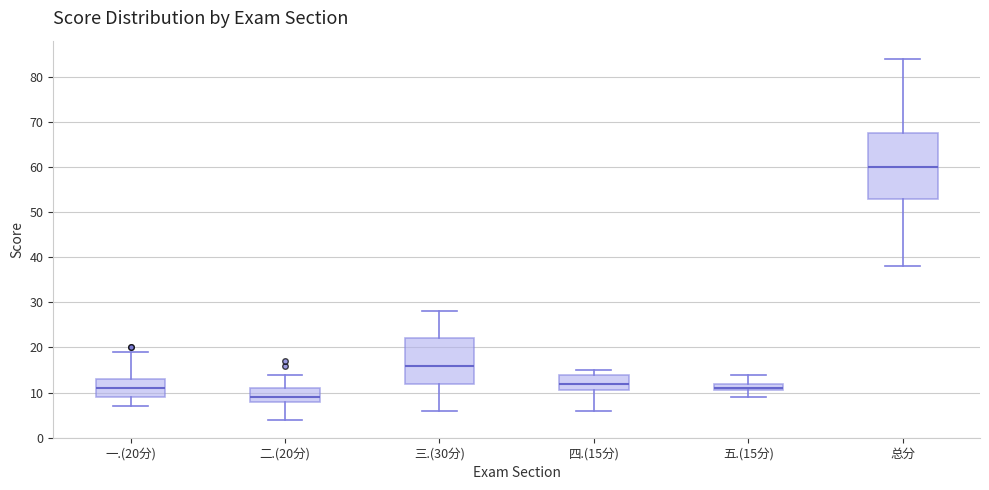

Where does the median line of the box for 二.(20分) sit on the y-axis? The values are not printed on the chart, so give them approximately, as read against the axis.

9